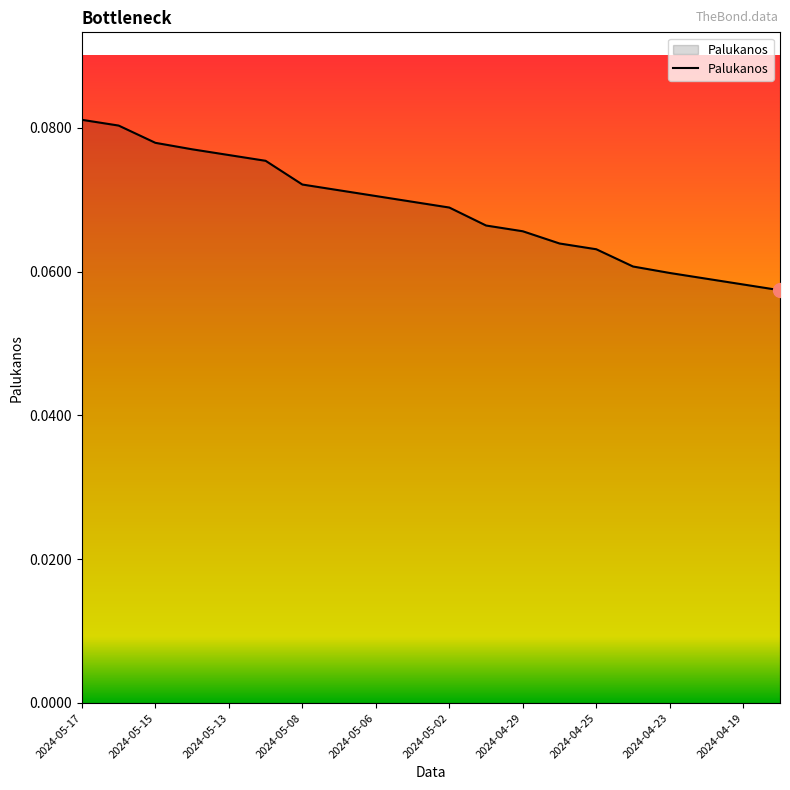

How many series are shown in this chart?

1